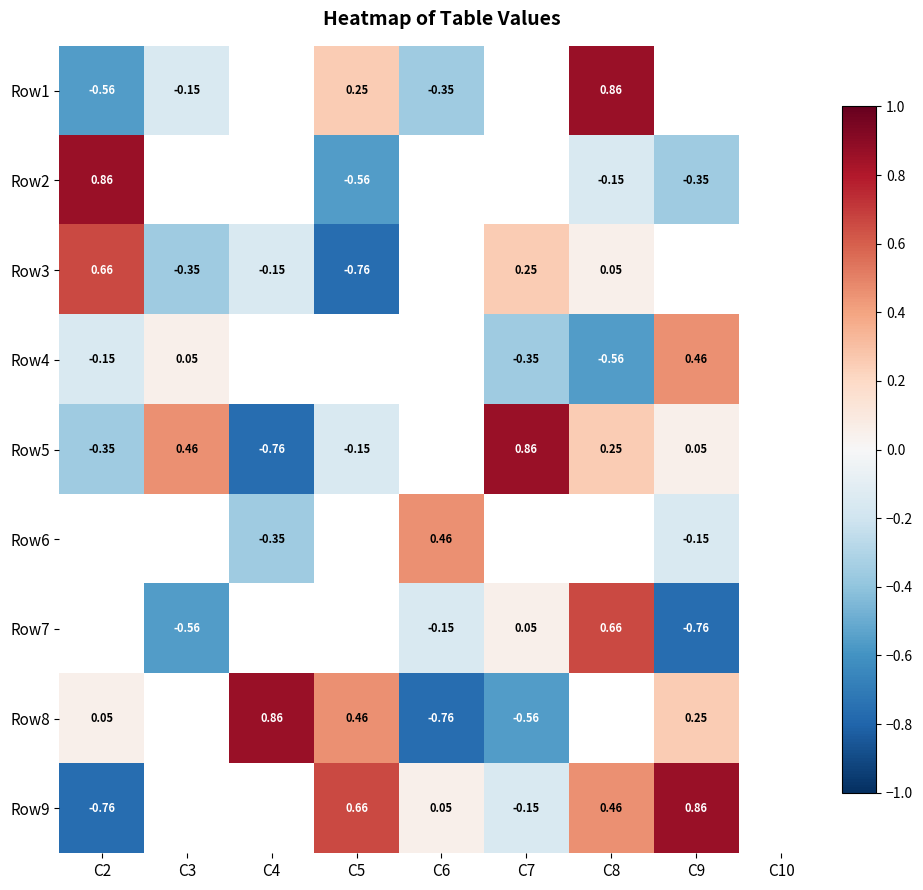

Is the value of Row9 at C6 greater than the value of Row4 at C2?

Yes